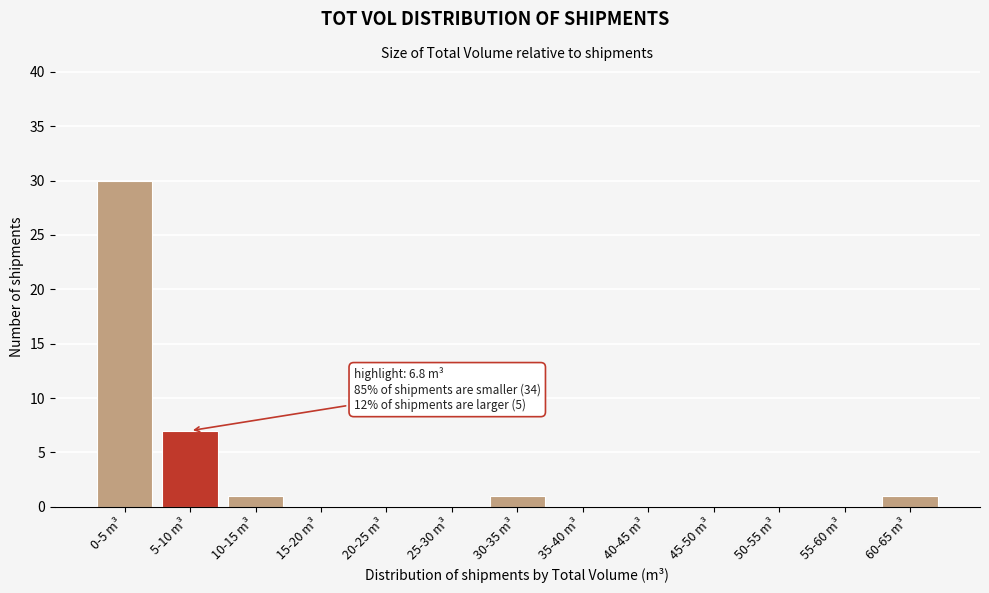

Reading left to right, what are all the values shown in this chart?

0-5 m³=30	5-10 m³=7	10-15 m³=1	15-20 m³=0	20-25 m³=0	25-30 m³=0	30-35 m³=1	35-40 m³=0	40-45 m³=0	45-50 m³=0	50-55 m³=0	55-60 m³=0	60-65 m³=1